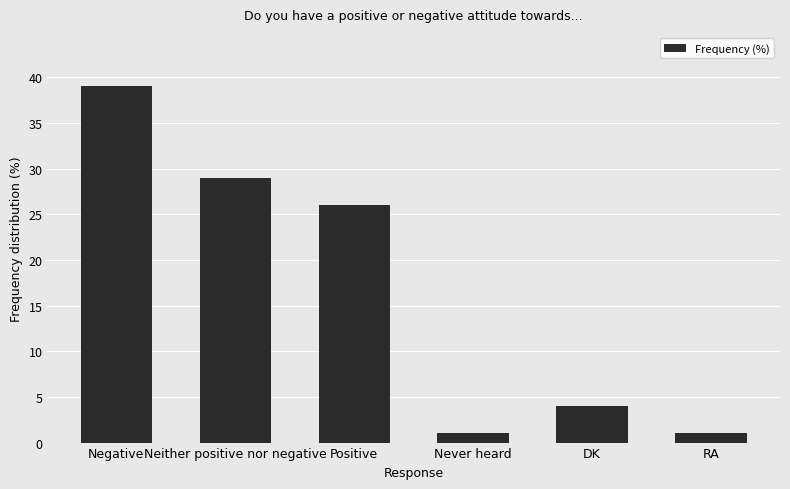

What is the value of the 6th bar from the left?

1